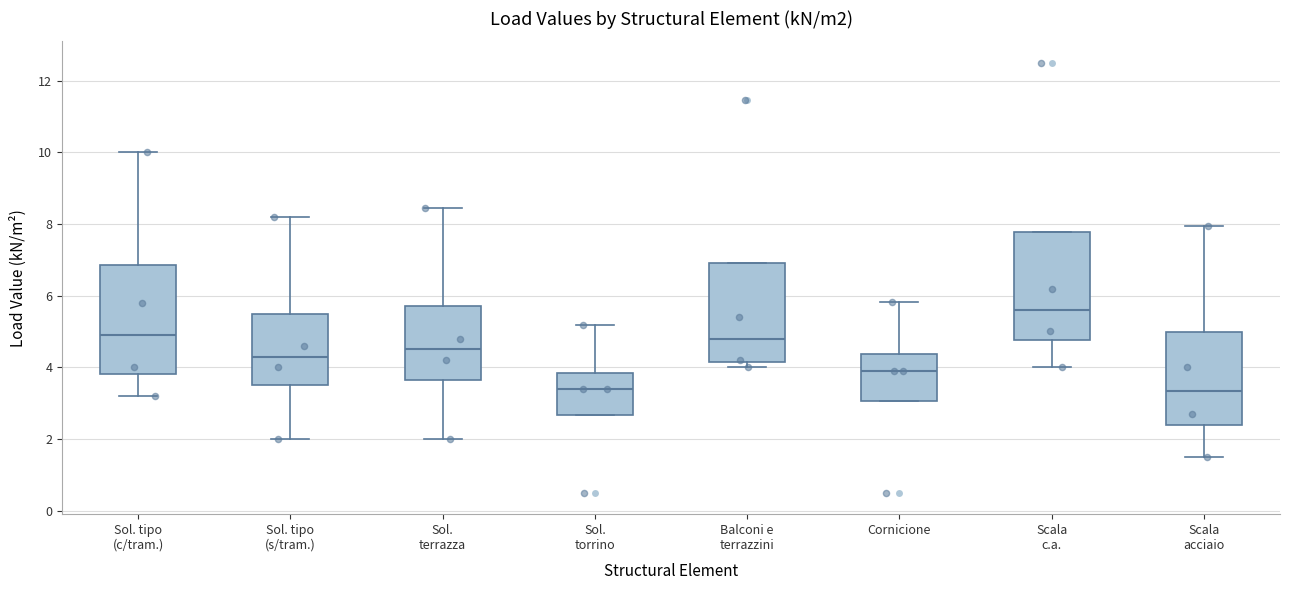

Reading left to right, transcribe this box plot: for each box, give where its median line is, the range the box spans, and where its two whiskers end, as read against the y-axis. The values are not printed on the chart, so give them approximately, as read against the axis.

Sol. tipo (c/tram.): median 5.0, box 3.8 to 6.8, whiskers 3.2 to 10.0
Sol. tipo (s/tram.): median 4.4, box 3.6 to 5.6, whiskers 2.0 to 8.2
Sol. terrazza: median 4.6, box 3.6 to 5.8, whiskers 2.0 to 8.4
Sol. torrino: median 3.4, box 2.6 to 3.8, whiskers 2.6 to 5.2
Balconi e terrazzini: median 4.8, box 4.2 to 7.0, whiskers 4.0 to 7.0
Cornicione: median 4.0, box 3.0 to 4.4, whiskers 3.0 to 5.8
Scala c.a.: median 5.6, box 4.8 to 7.8, whiskers 4.0 to 7.8
Scala acciaio: median 3.4, box 2.4 to 5.0, whiskers 1.6 to 8.0